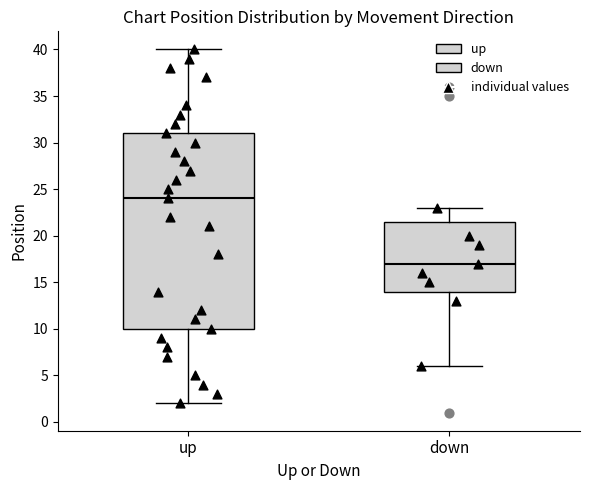

Reading left to right, transcribe this box plot: for each box, give where its median line is, the range the box spans, and where its two whiskers end, as read against the y-axis. The values are not printed on the chart, so give them approximately, as read against the axis.

up: median 24.0, box 10.0 to 31.0, whiskers 2.0 to 40.0
down: median 17.0, box 14.0 to 21.5, whiskers 6.0 to 23.0